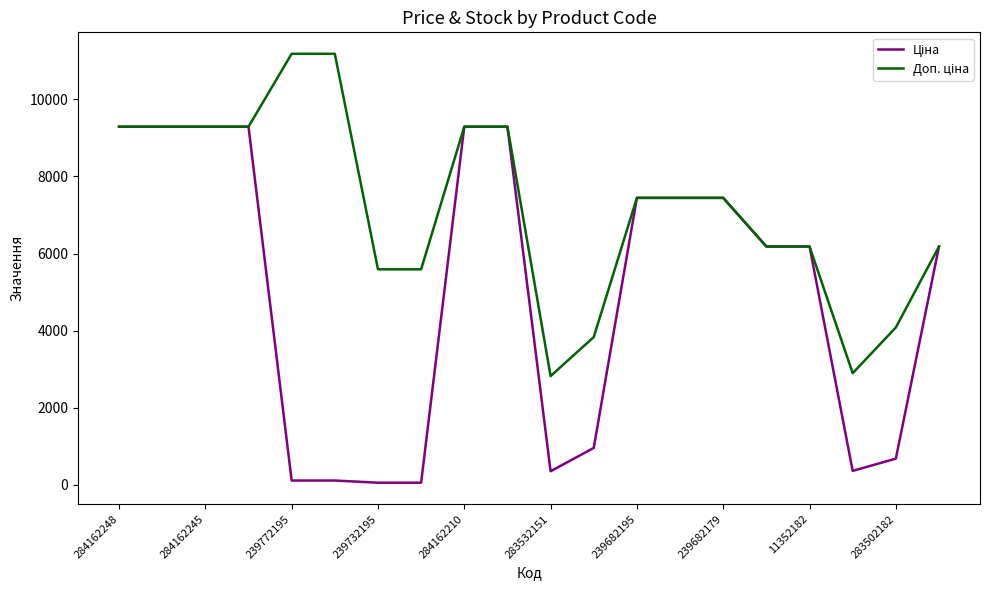

What is the greatest value displayed?

11182.0